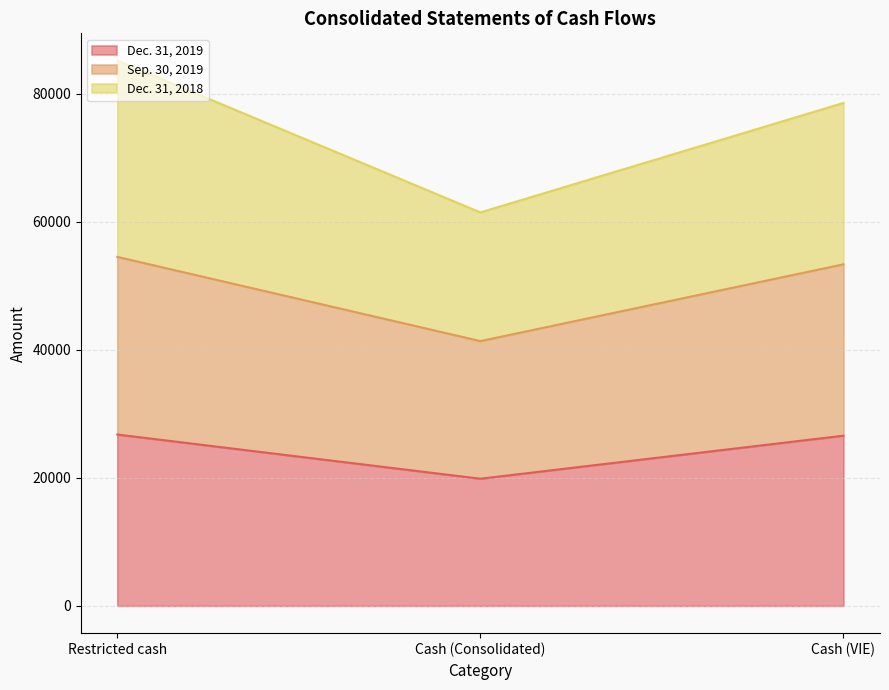

The value of Sep. 30, 2019 at Cash (VIE) is 53366. True or false?

True